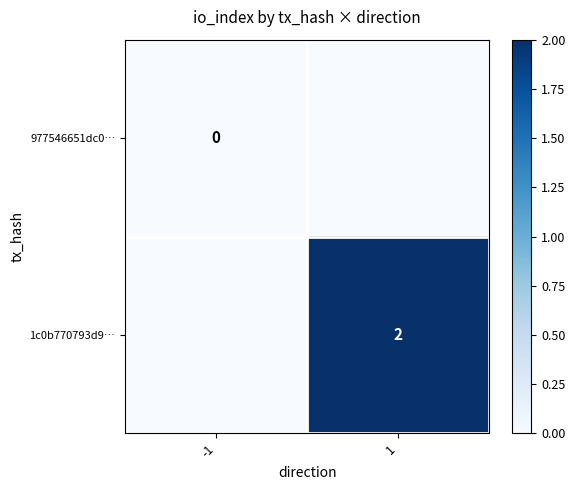

The value of 1c0b770793d9… at 1 is 2. True or false?

True